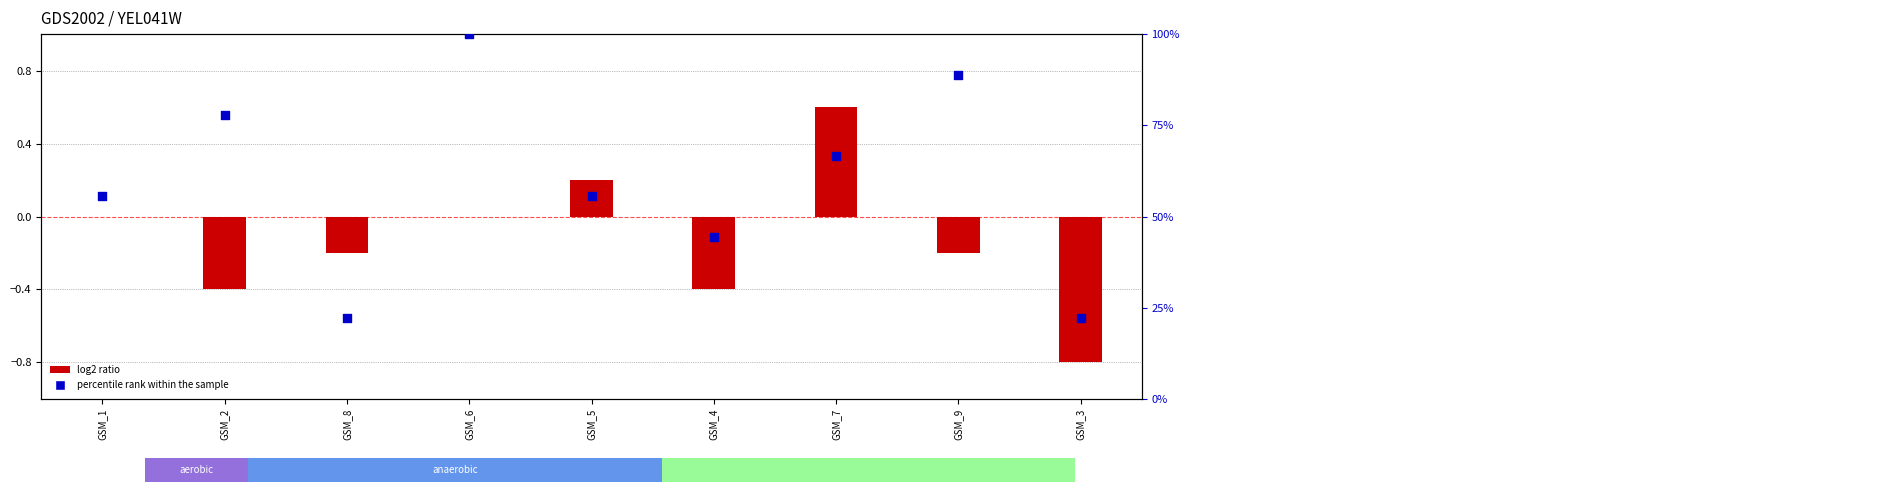

Which series has the largest Y range (max minus min)?

col_7 (percentile rank)